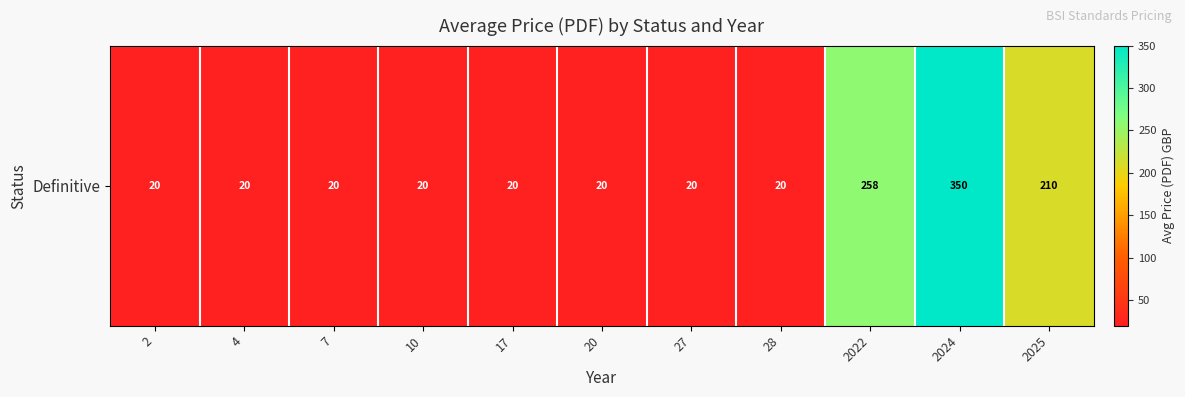

What is the approximate value at 10?

20.0